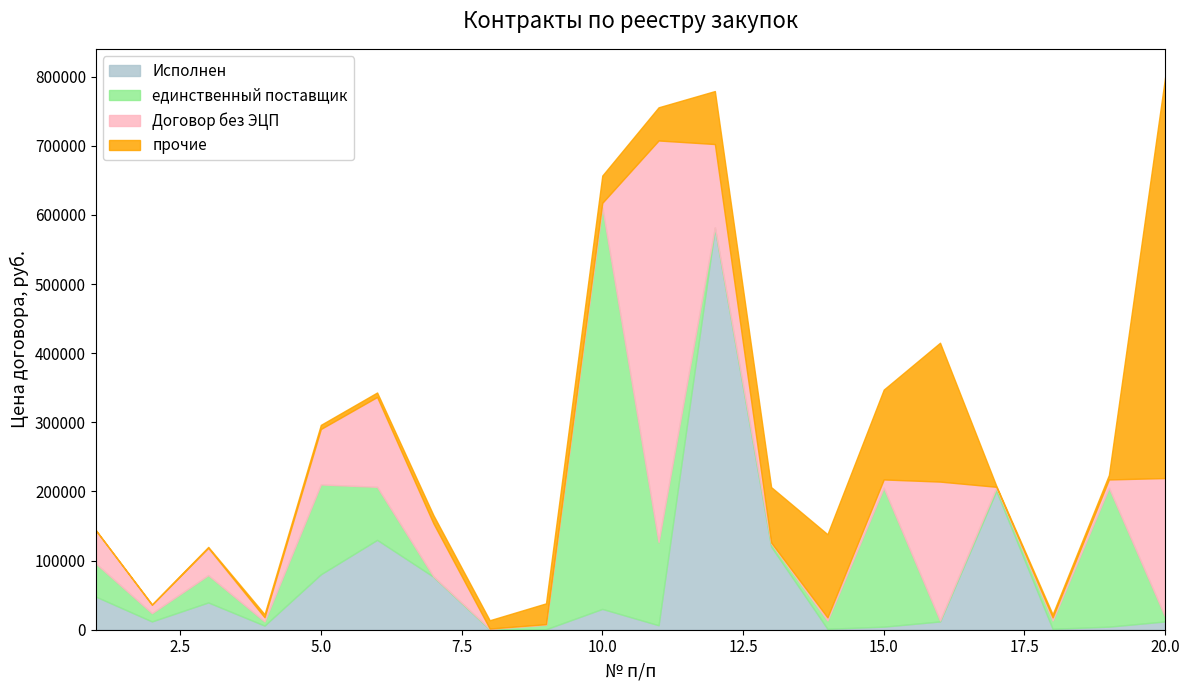

Between 2 and 5, which series saw the biggest shift?

единственный поставщик